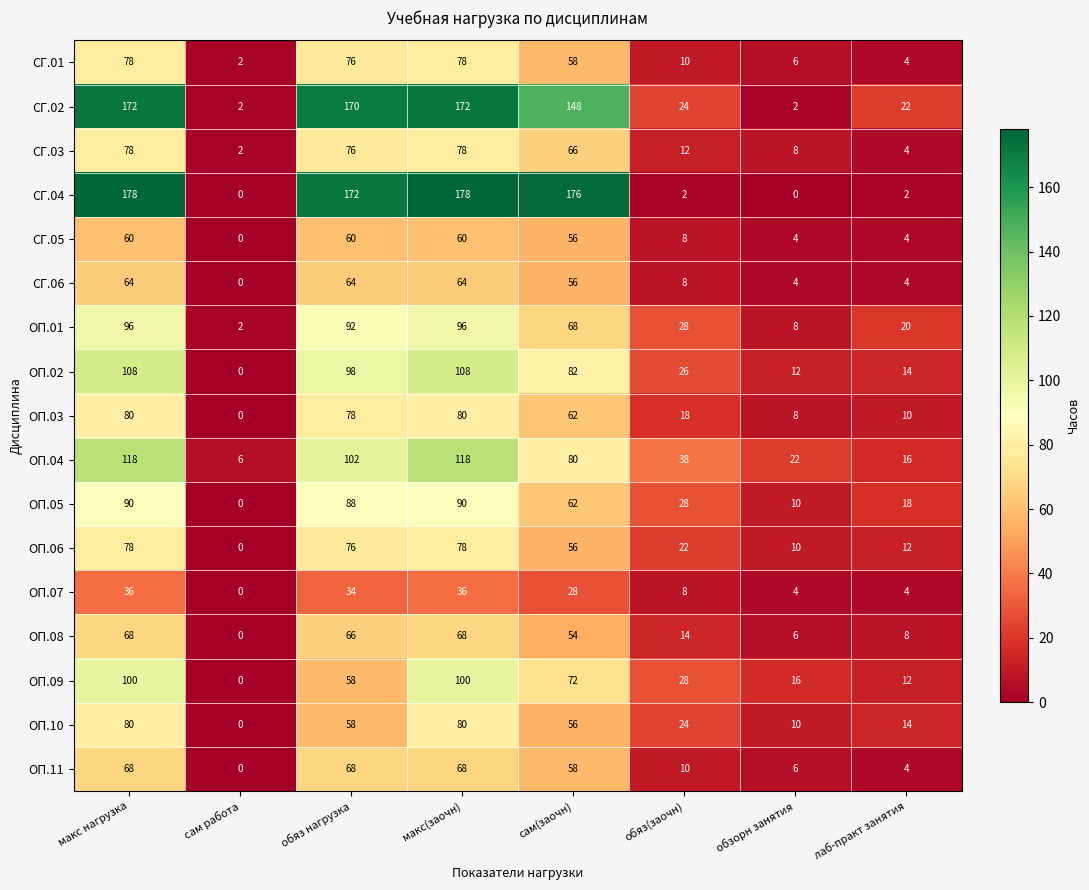

Is the value of ОП.10 at лаб-практ занятия greater than the value of ОП.07 at лаб-практ занятия?

Yes